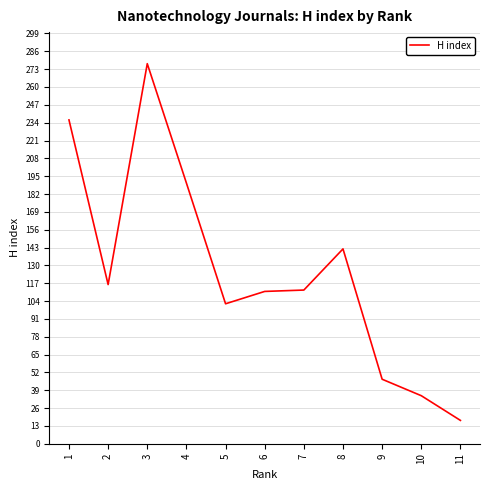

What is the change in value from 2 to 3?

+161